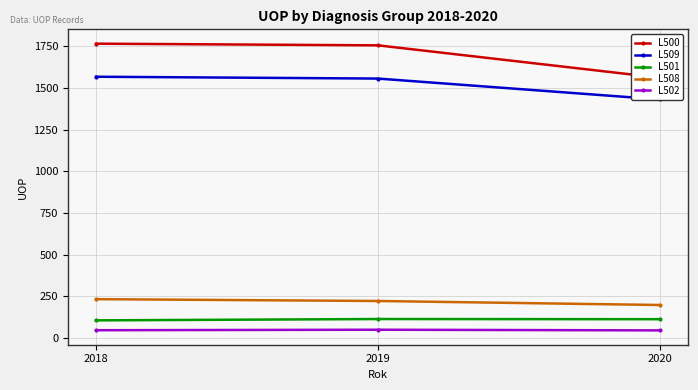

The value of L502 at 2020 is 13. True or false?

False